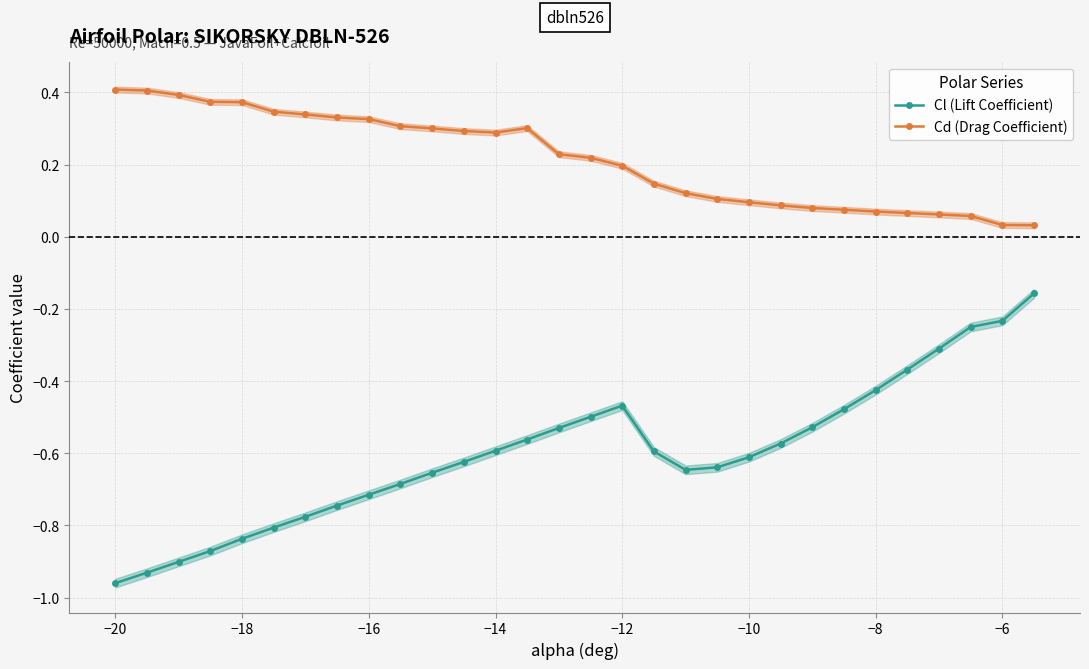

True or false: Cl (Lift Coefficient) and Cd (Drag Coefficient) cross at least once.

False